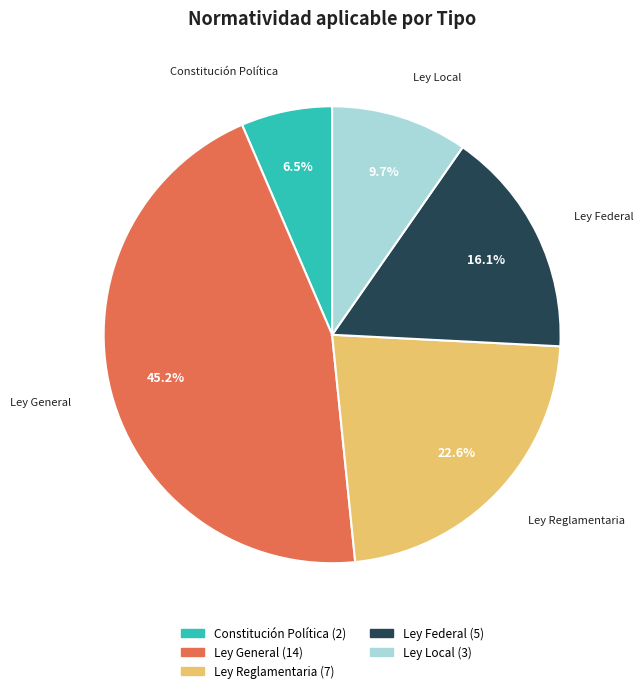

Does Ley Federal account for over 50% of the chart?

No